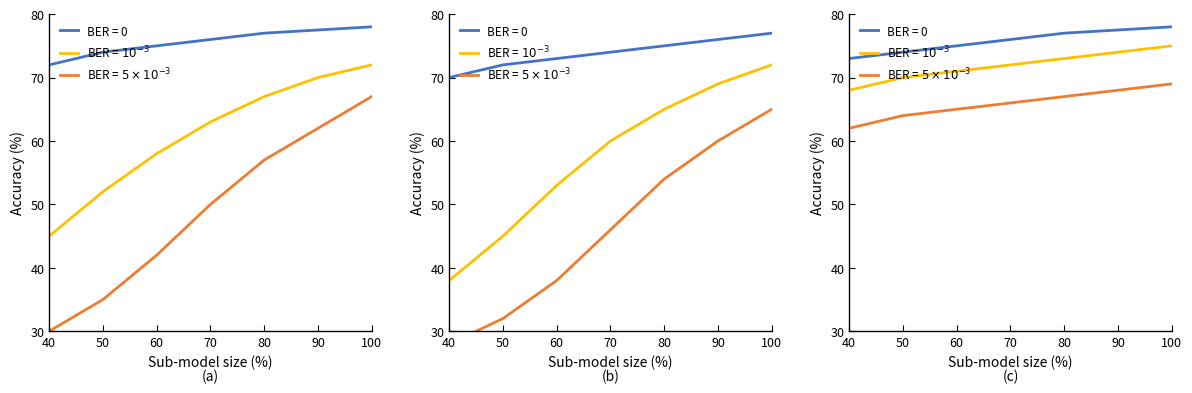

What is the total value across all series at 90?

142